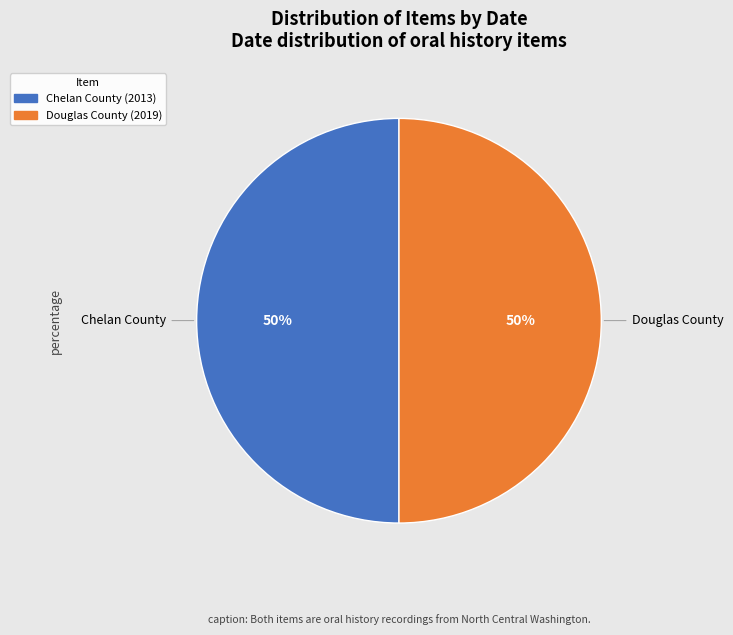

To the nearest percent, what portion does Douglas County (2019) represent?

50%